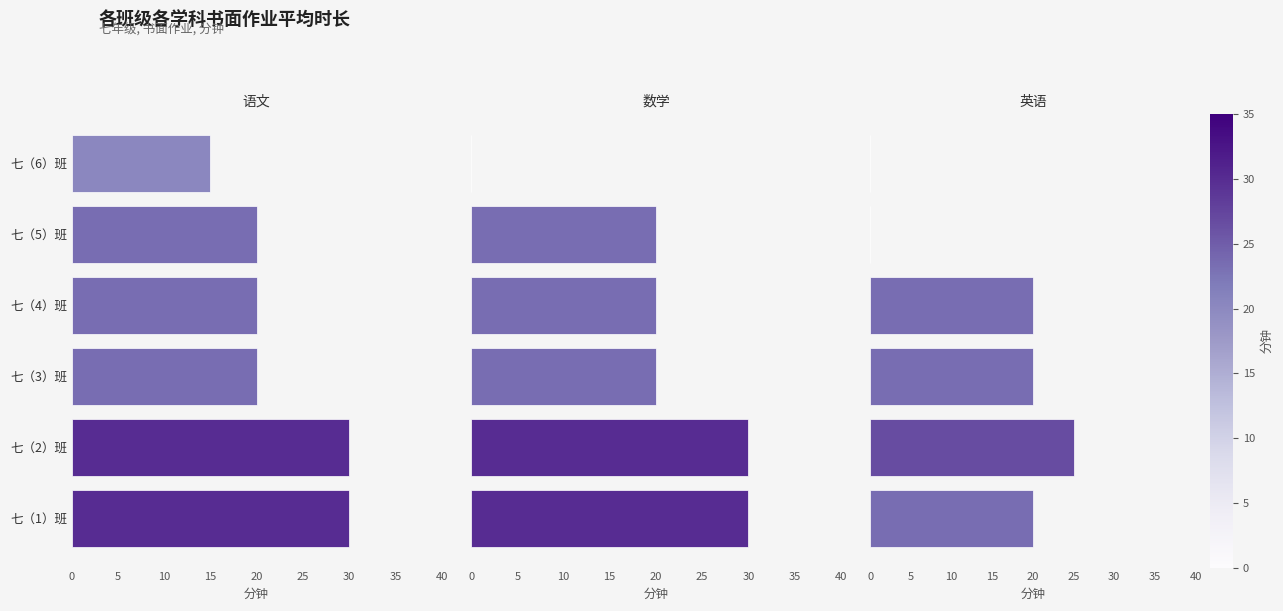

What is the difference between the 语文 values at 七（2）班 and 七（4）班?

10